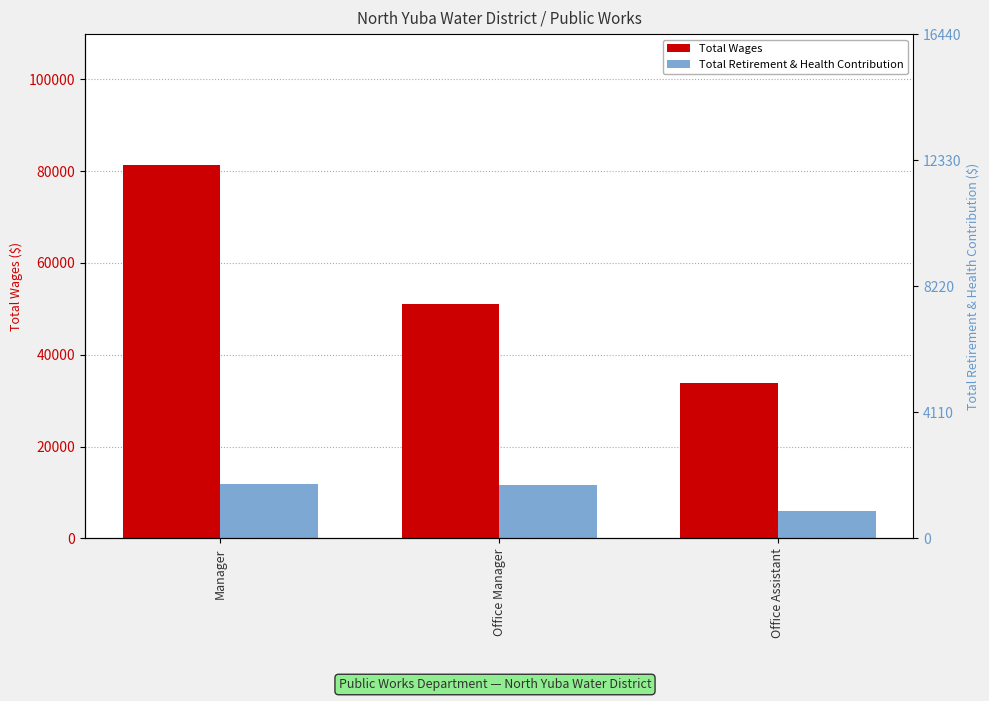

At which category is the sum across all series the highest?

Manager